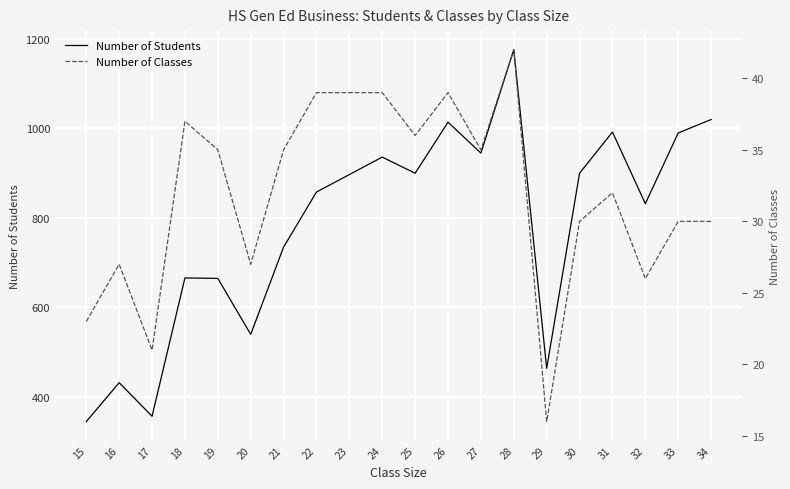

True or false: Number of Students has a value of 1772 at 33.

False